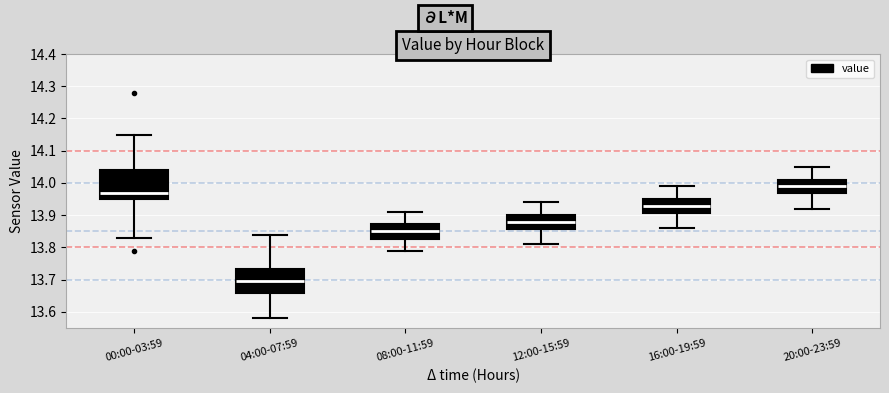

Which box is the tallest, from its lower edge to its upper edge?

00:00-03:59